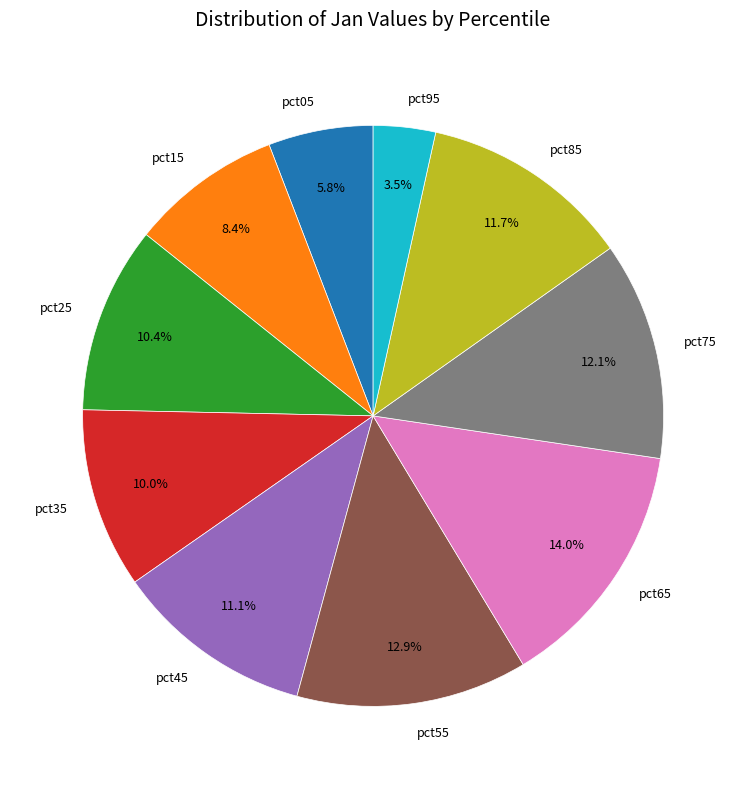

Which has a higher value, pct65 or pct85?

pct65